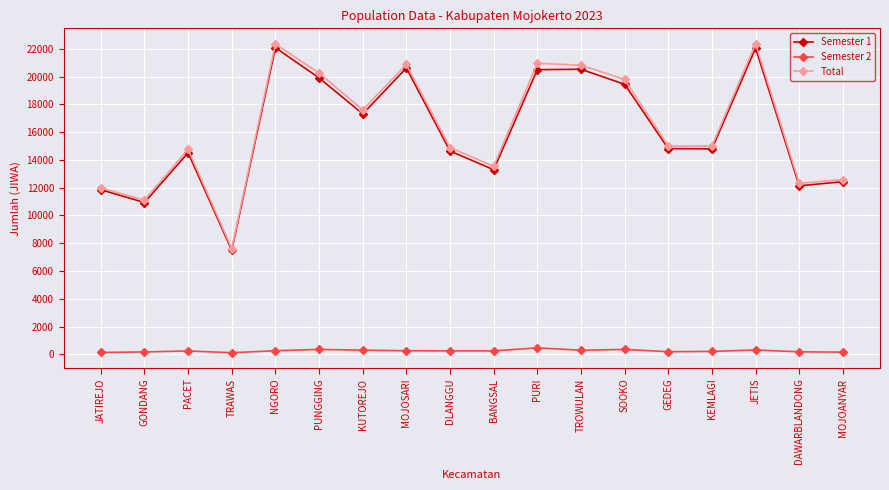

Which series changed the most between DLANGGU and SOOKO?

Total